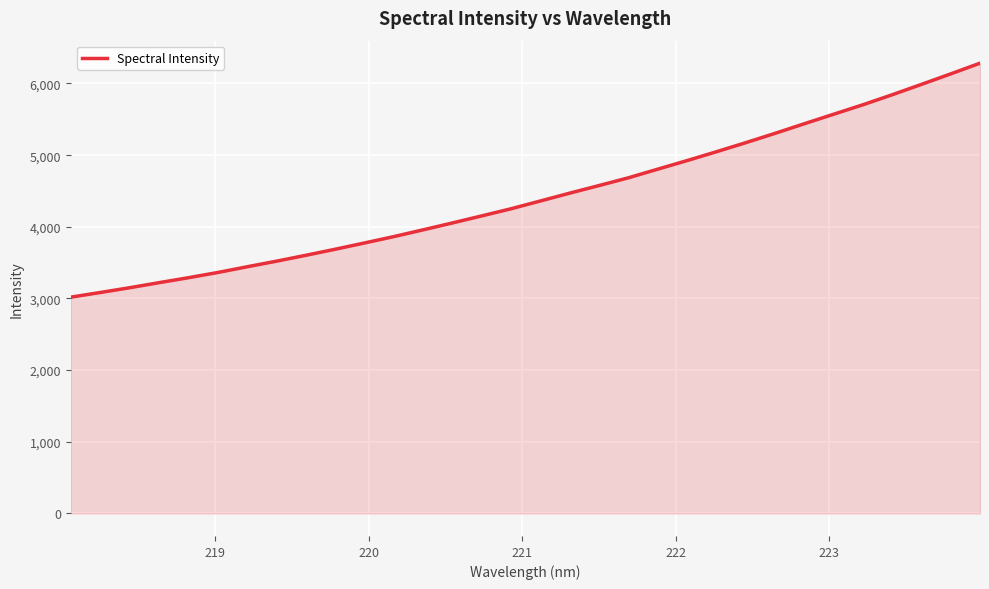

Reading right to left, what are all the values shown in this chart?

6283.5	6134.1	5987.5	5842.6	5702.7	5570.6	5437.9	5303.8	5173.4	5047.0	4923.8	4804.1	4683.8	4575.8	4469.9	4360.4	4252.0	4152.3	4053.9	3957.6	3863.1	3774.0	3686.5	3602.0	3520.0	3442.0	3362.1	3289.3	3220.3	3149.6	3083.2	3018.3